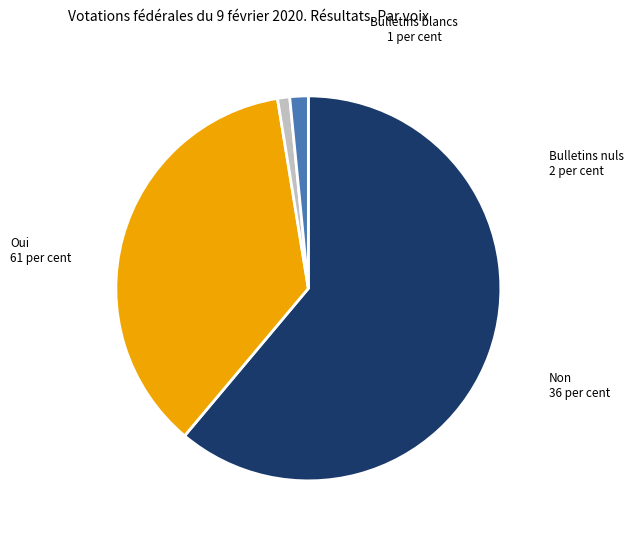

How many slices are in this pie chart?

4